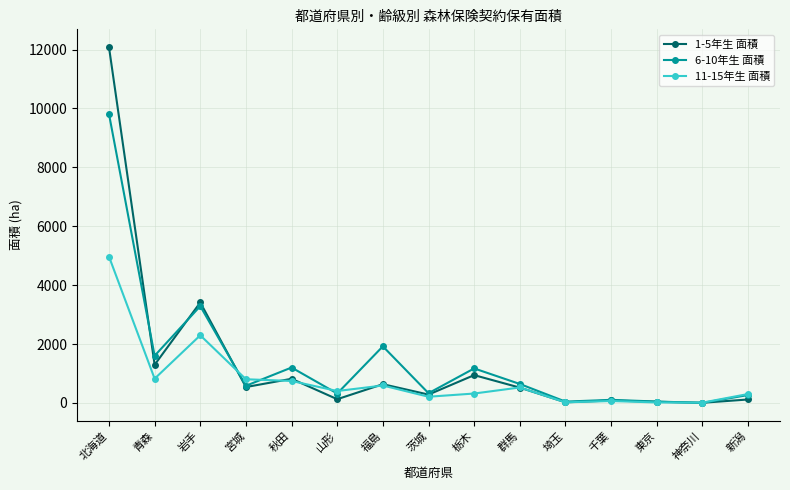

At how many categories does at least one series exceed 2122?

2